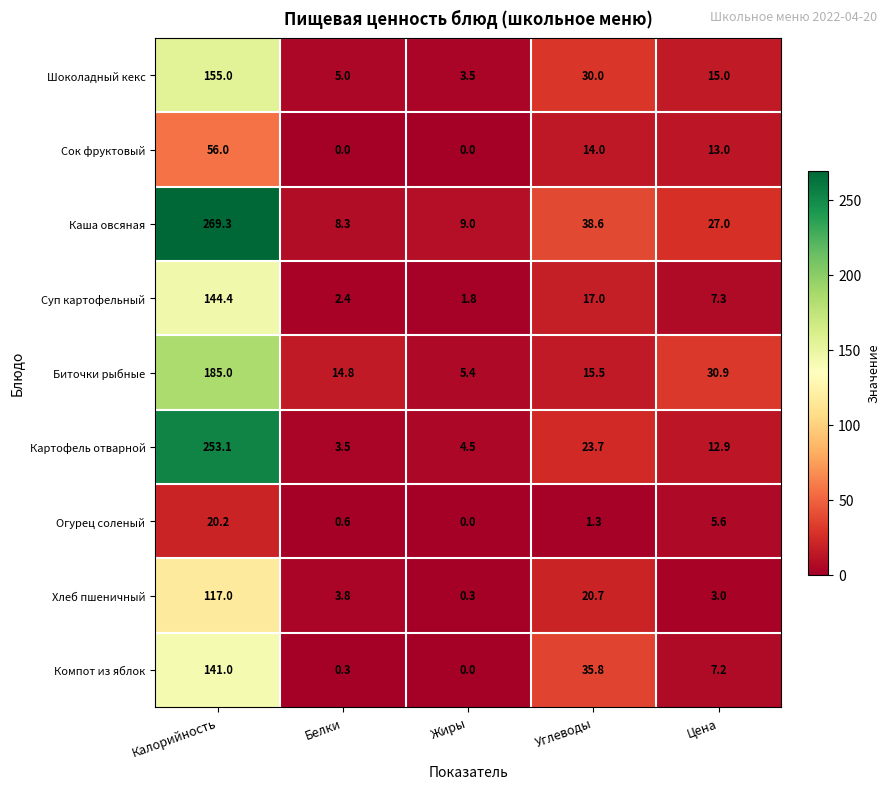

What is the difference between the maximum and minimum values in the Картофель отварной series?

249.6